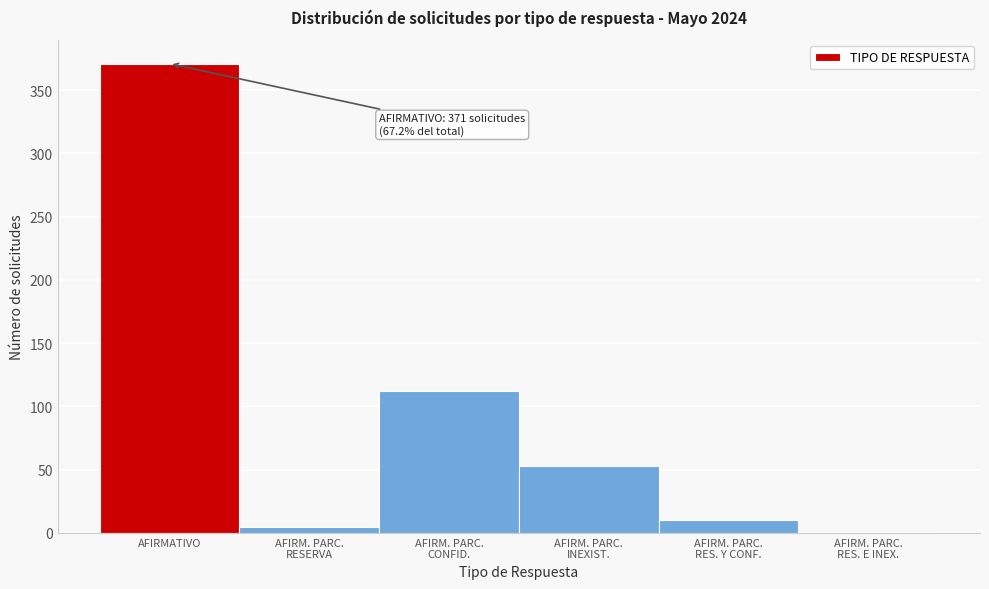

What is the sum of all values?

552